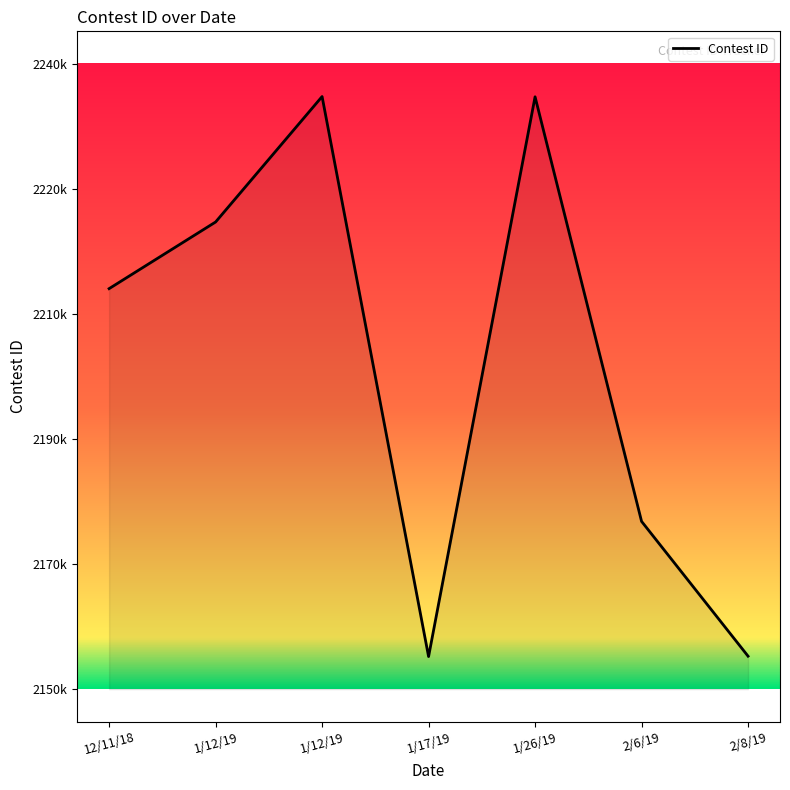

Reading right to left, extract all data points from this chart.

2/8/19=215794	2/6/19=217861	1/26/19=224372	1/17/19=215788	1/12/19=224376	1/12/19=222452	12/11/18=221430